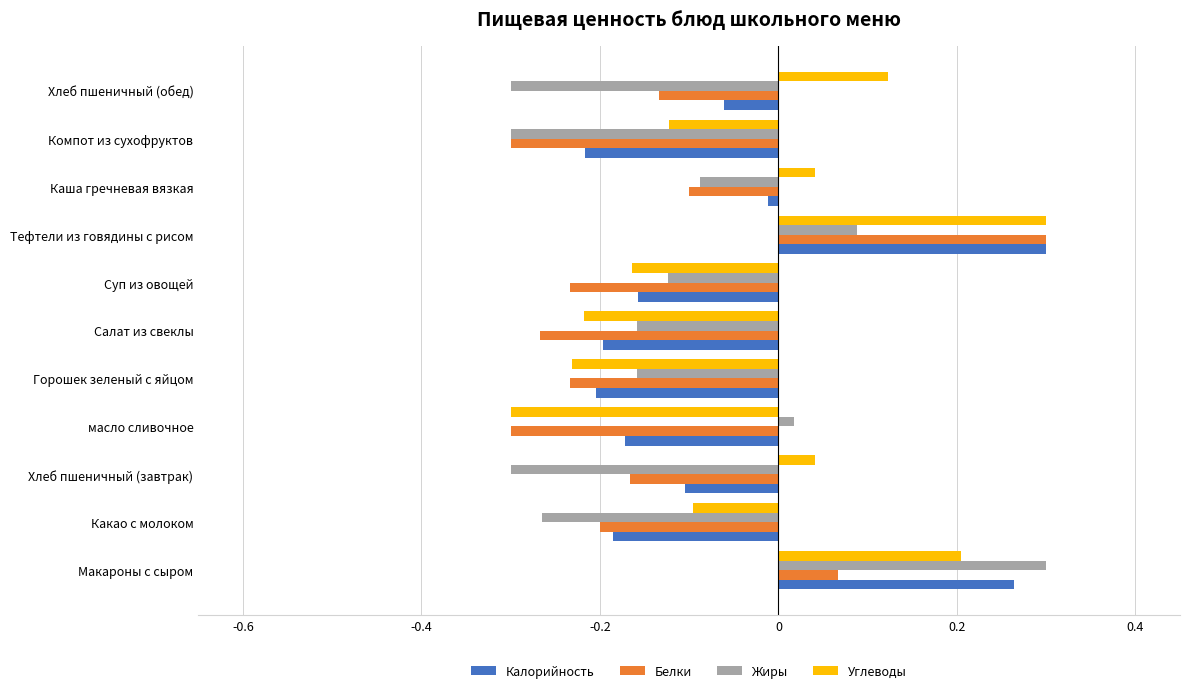

The Белки series shows -0.2 at Горошек зеленый с яйцом. True or false?

True